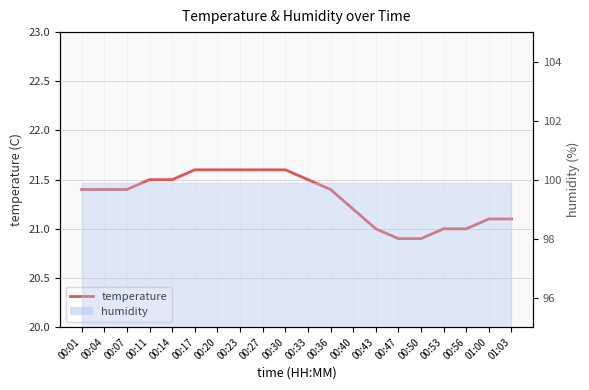

What is the sum of all values?

426.3